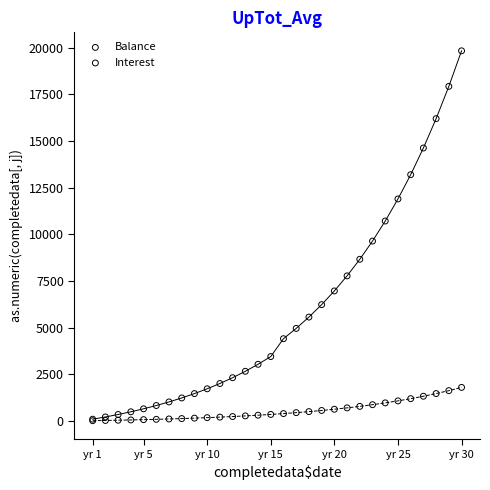

Across all series, what Y value is closest to 9929?

9645.2